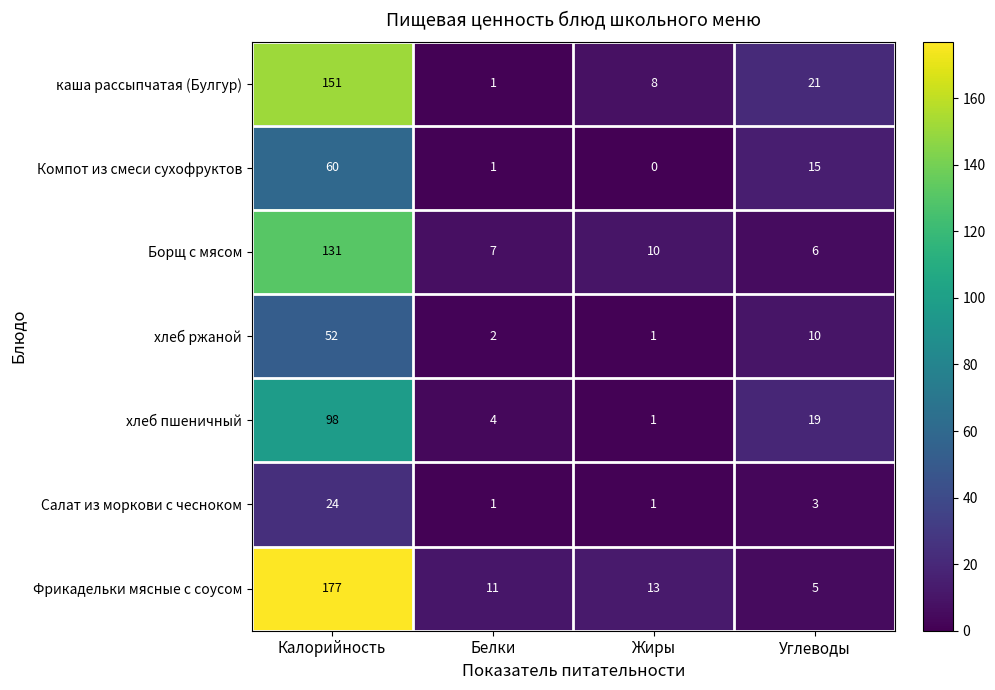

Where does the каша рассыпчатая (Булгур) series first go above 21?

Калорийность